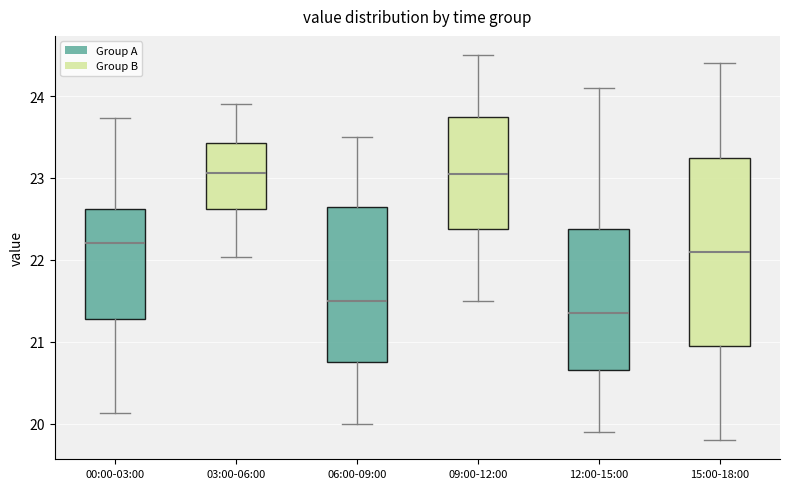

Reading left to right, read every box against the y-axis: the position of its median line, the range the box covers, and the ends of its whiskers. The values are not printed on the chart, so give them approximately, as read against the axis.

00:00-03:00: median 22.2, box 21.3 to 22.6, whiskers 20.1 to 23.7
03:00-06:00: median 23.1, box 22.6 to 23.4, whiskers 22.0 to 23.9
06:00-09:00: median 21.5, box 20.8 to 22.7, whiskers 20.0 to 23.5
09:00-12:00: median 23.1, box 22.4 to 23.8, whiskers 21.5 to 24.5
12:00-15:00: median 21.4, box 20.7 to 22.4, whiskers 19.9 to 24.1
15:00-18:00: median 22.1, box 21.0 to 23.3, whiskers 19.8 to 24.4